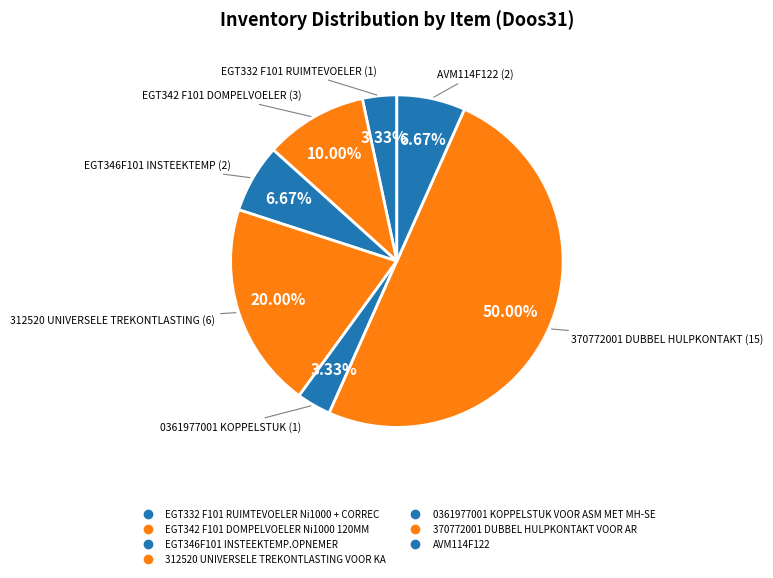

The 312520 UNIVERSELE TREKONTLASTING VOOR KA slice represents 20% of the pie. True or false?

True